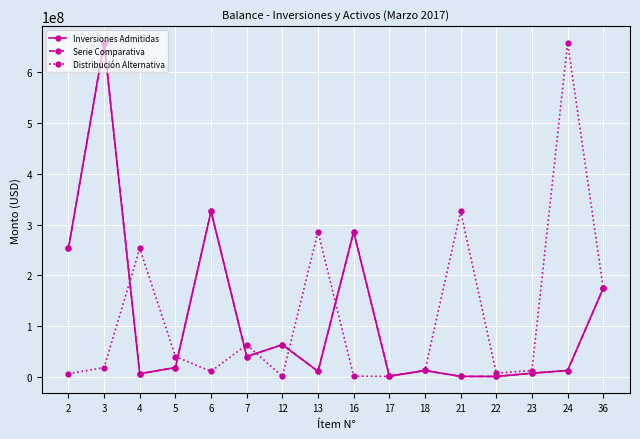

What is the difference between the highest and lowest values at 3?

638206424.4